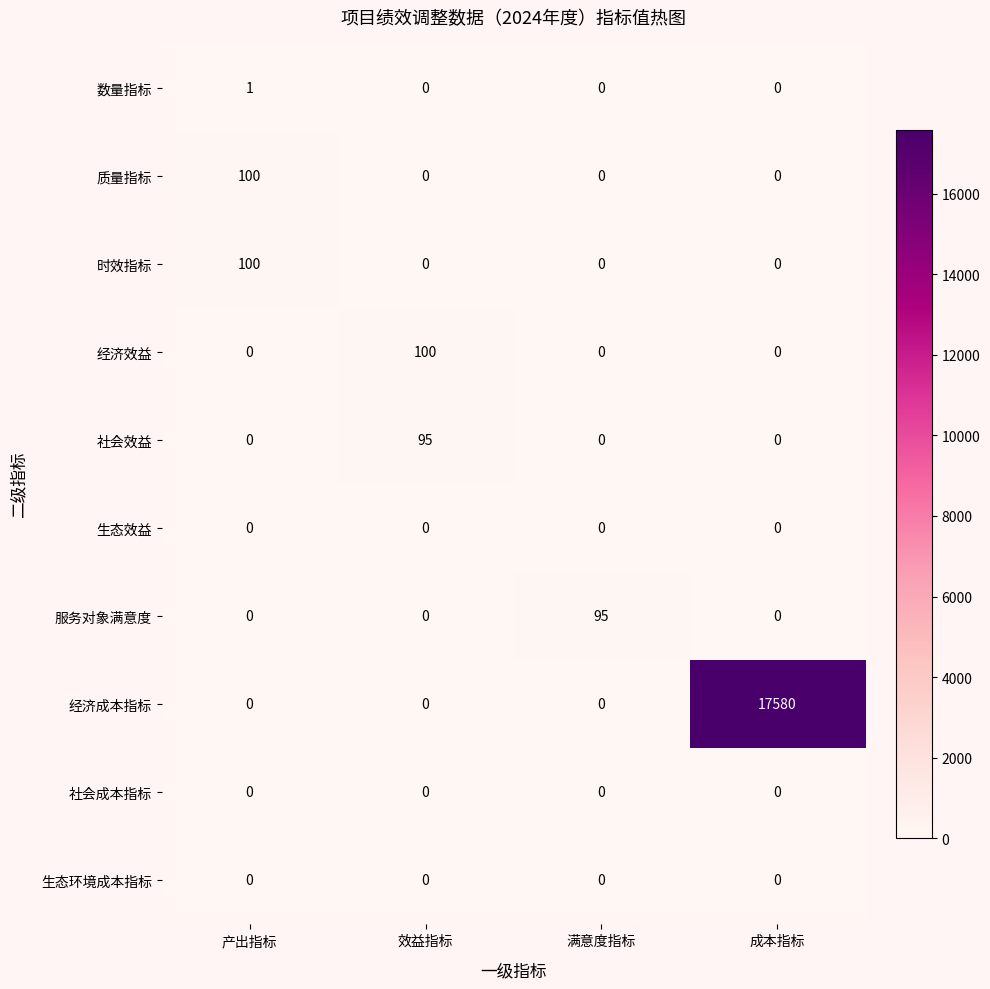

At which category is the sum across all series the highest?

成本指标